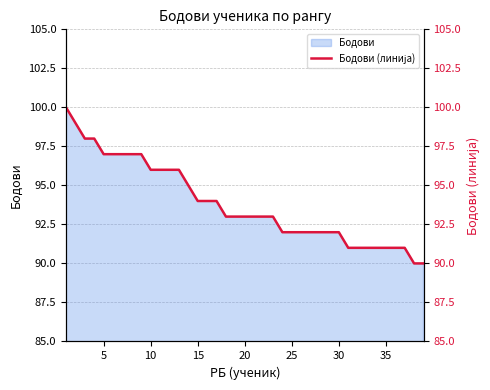

True or false: there are more than 0 points higher than both neighbors.

False